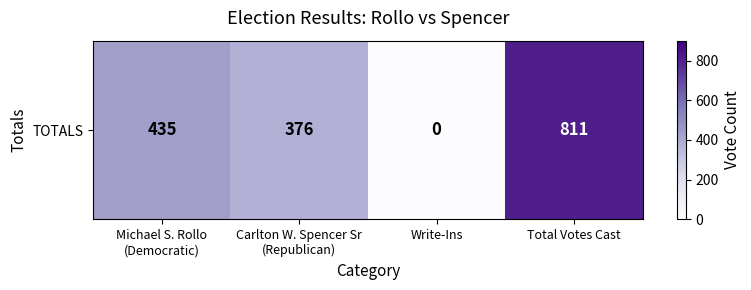

What is the greatest value displayed?

811